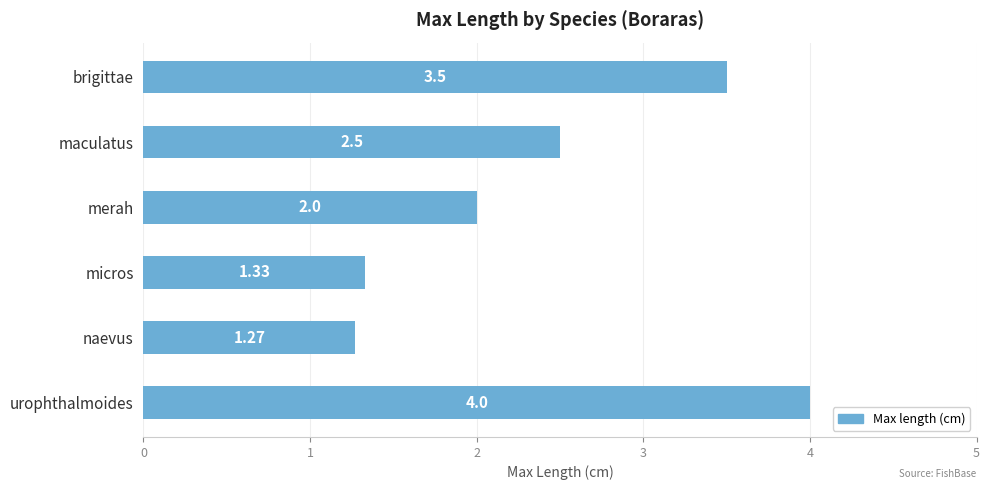

Rank the categories by value from highest to lowest.

urophthalmoides, brigittae, maculatus, merah, micros, naevus